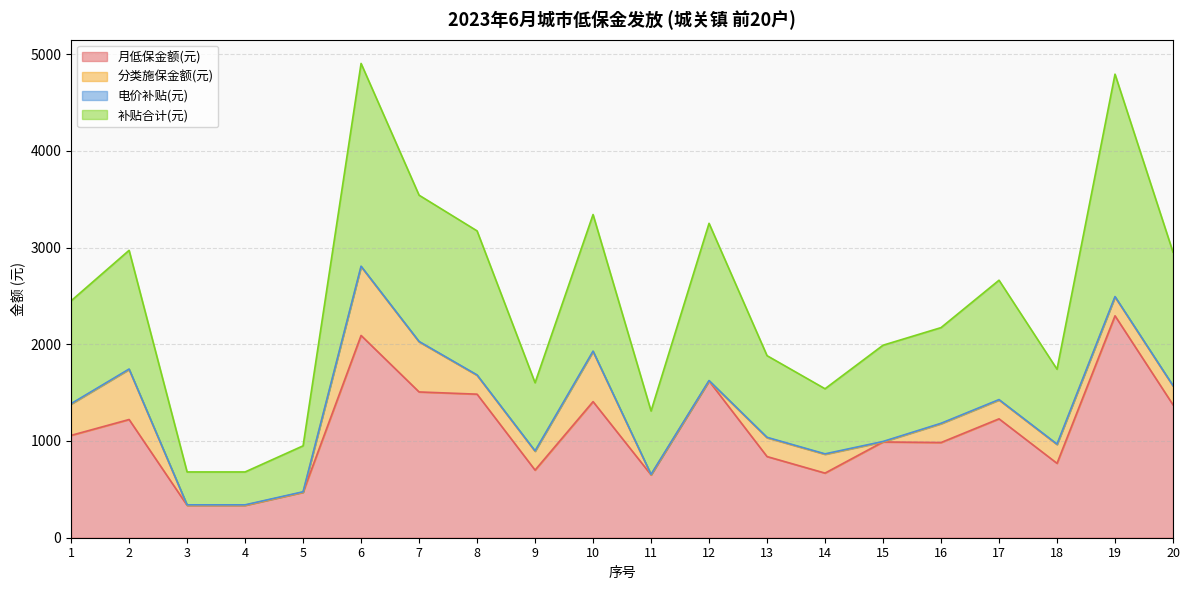

Which category has the highest value across all series?

6